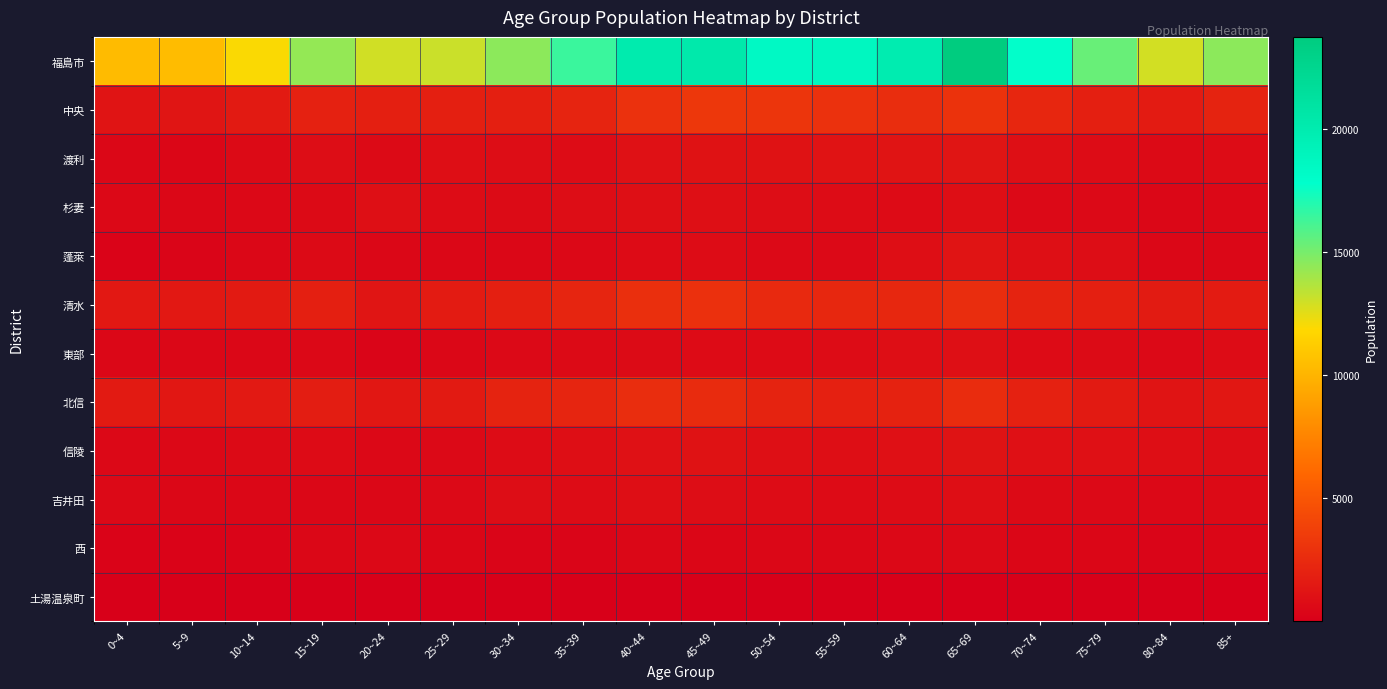

Rank the series at 0~4 from lowest to highest value.

土湯温泉町, 西, 蓬萊, 渡利, 東部, 杉妻, 信陵, 吉井田, 中央, 清水, 北信, 福島市